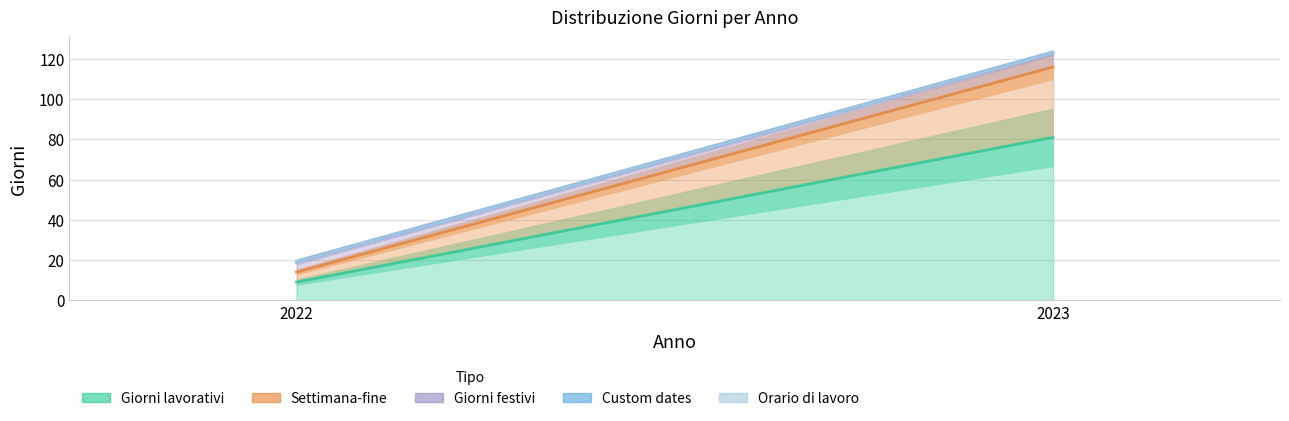

Which series changed the most between 2022 and 2023?

Giorni lavorativi